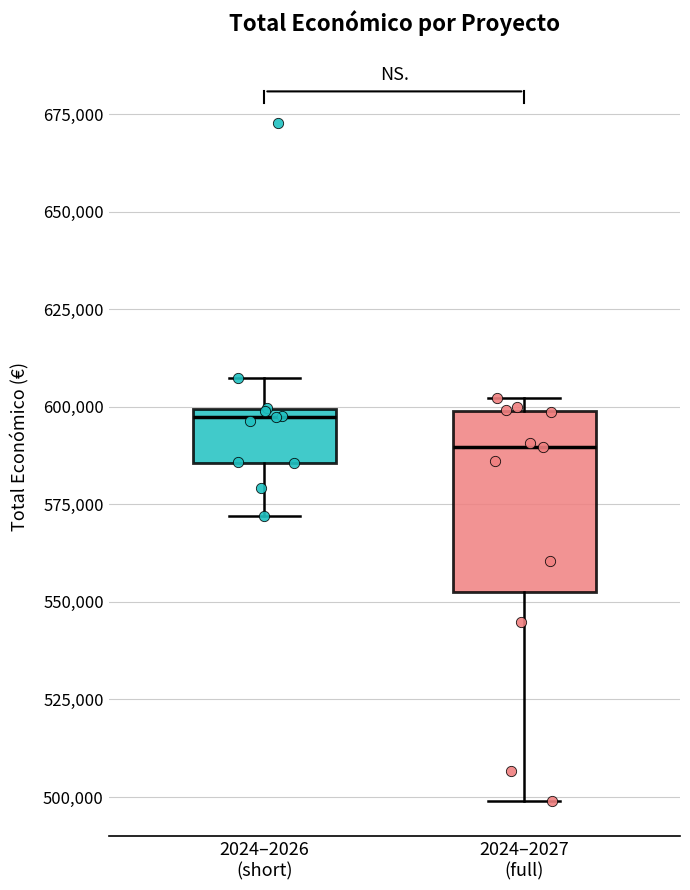

Where is the upper edge of the box for 2024–2026 (short) on the y-axis? The values are not printed on the chart, so give them approximately, as read against the axis.

600000